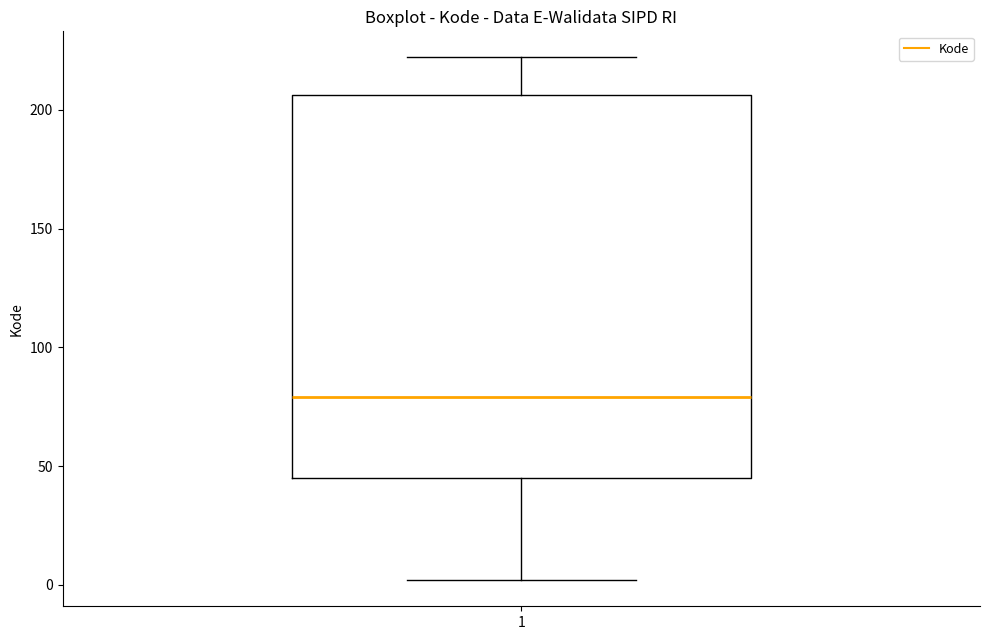

Transcribe this box plot: give where the median line is, the range the box spans, and where the two whiskers end, as read against the y-axis. The values are not printed on the chart, so give them approximately, as read against the axis.

median 80, box 45 to 205, whiskers 0 to 220